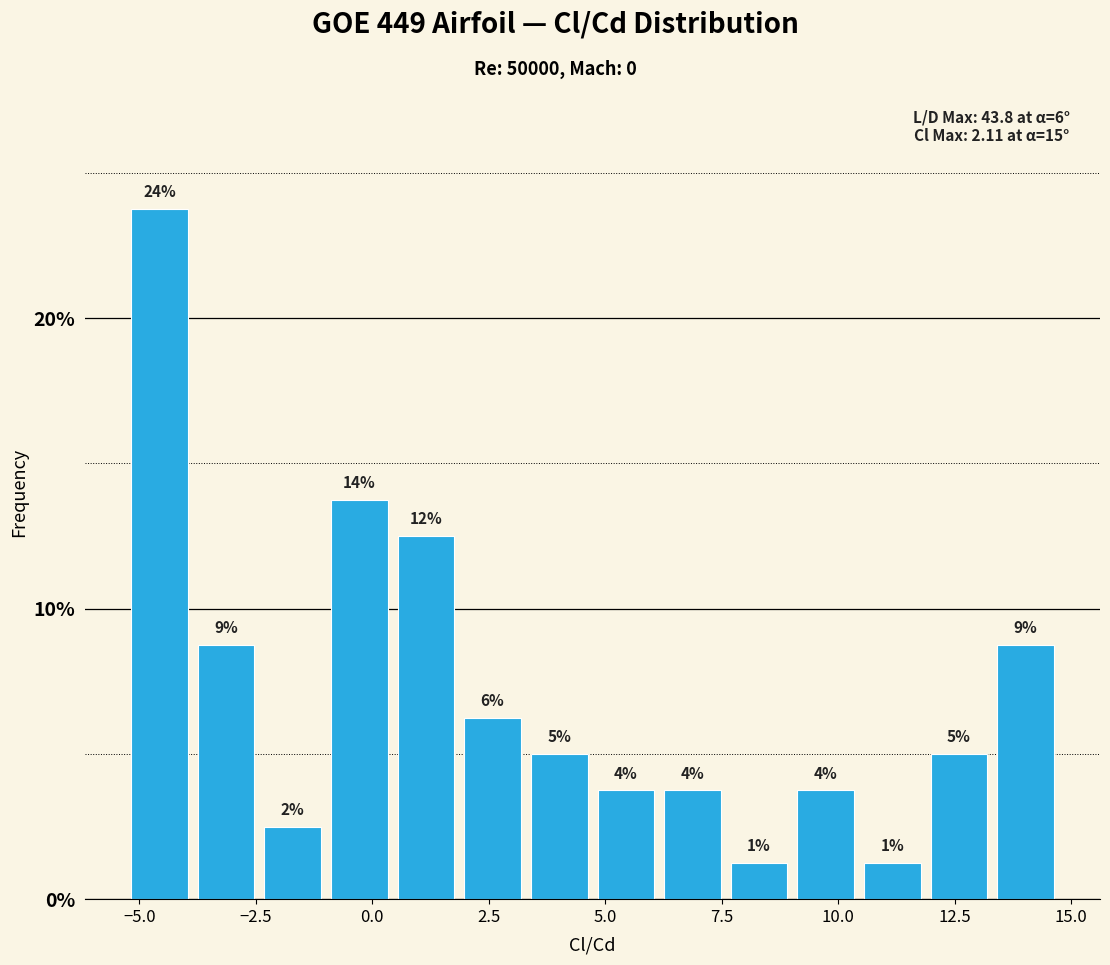

Around what value on the x-axis is the tallest bar? Give the approximate position of its centre, as read against the axis.

-4.5